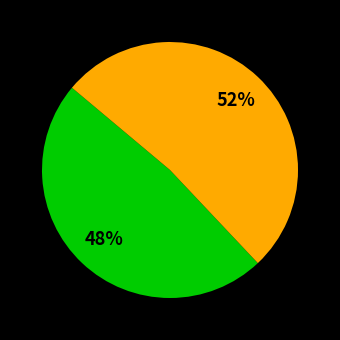

To the nearest percent, what is the difference between the largest and smallest slice percentages?

4%